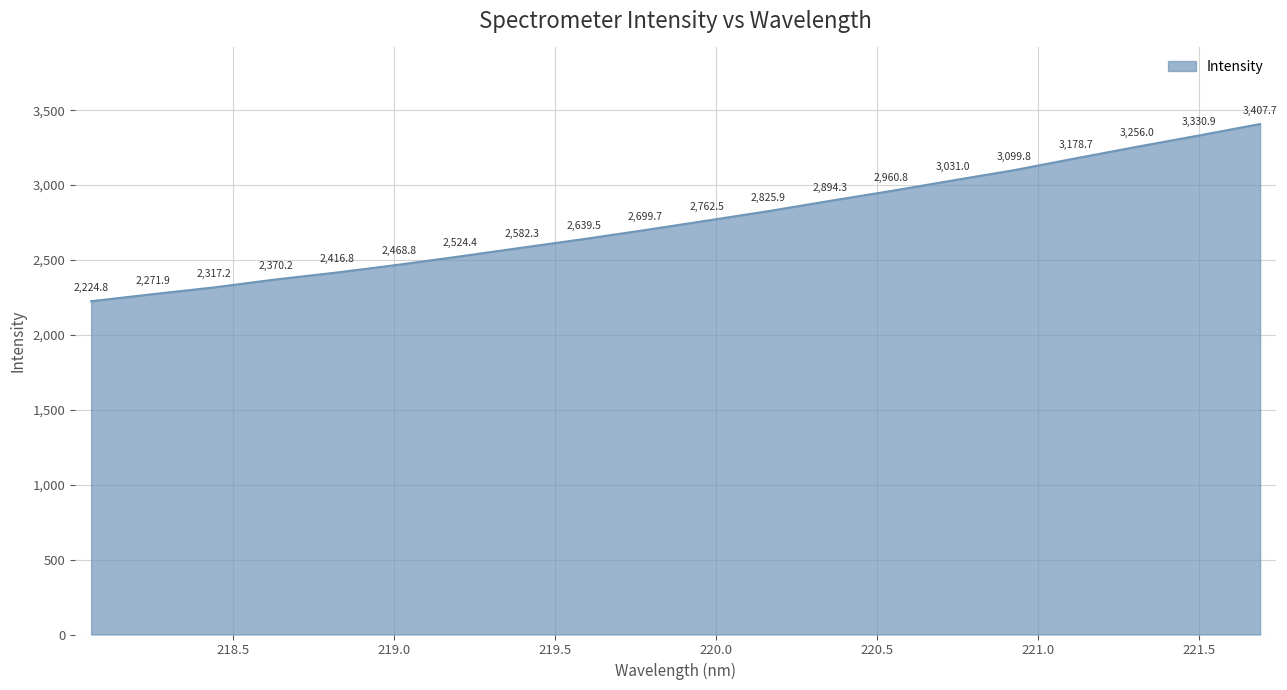

True or false: there are more than 2 points higher than both neighbors.

False